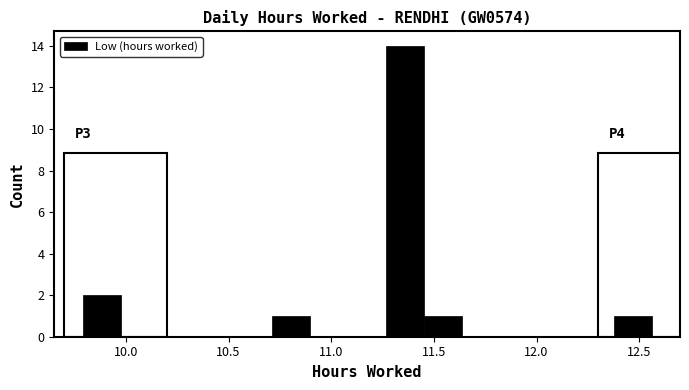

Around what value on the x-axis is the tallest bar? Give the approximate position of its centre, as read against the axis.

11.35